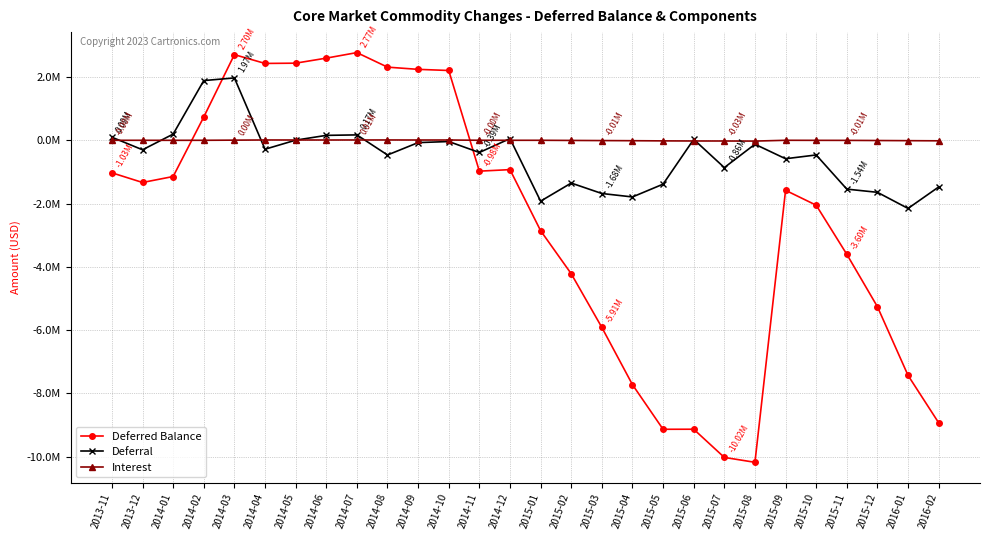

At which category does Interest reach its first local valley?

2014-01